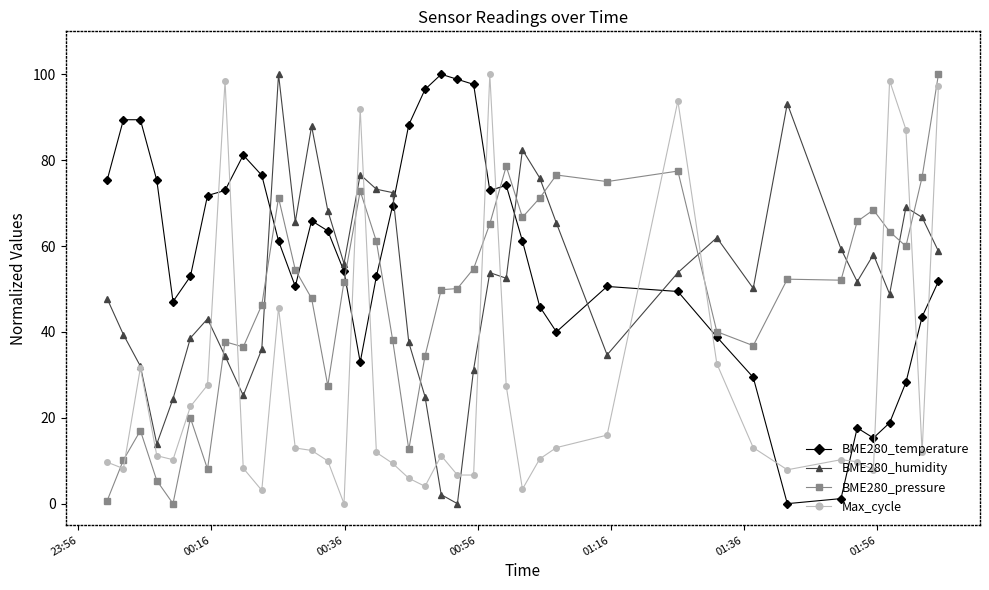

What is the difference between the maximum and minimum values in the BME280_pressure series?

100.0